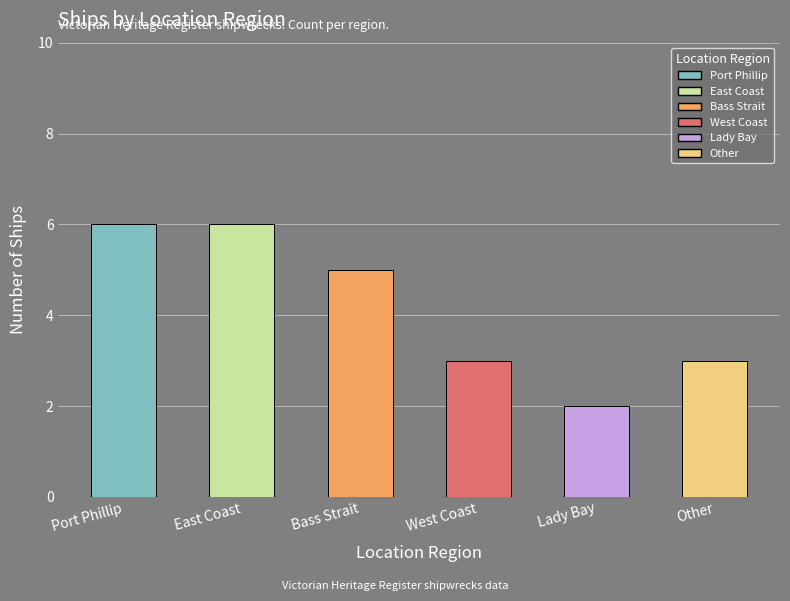

At which label does the data first exceed 5?

Port Phillip